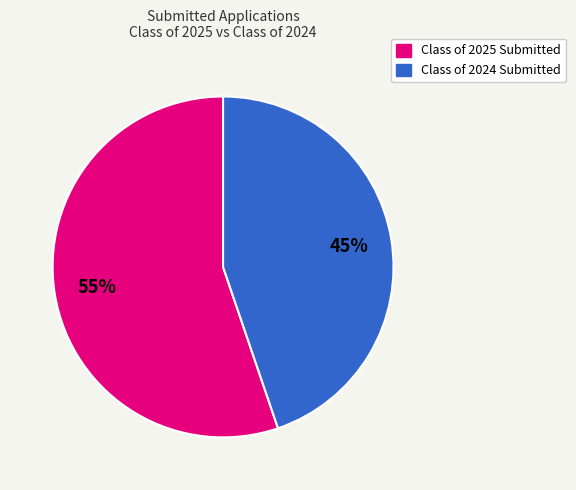

Which slice is the largest?

Class of 2025 Submitted